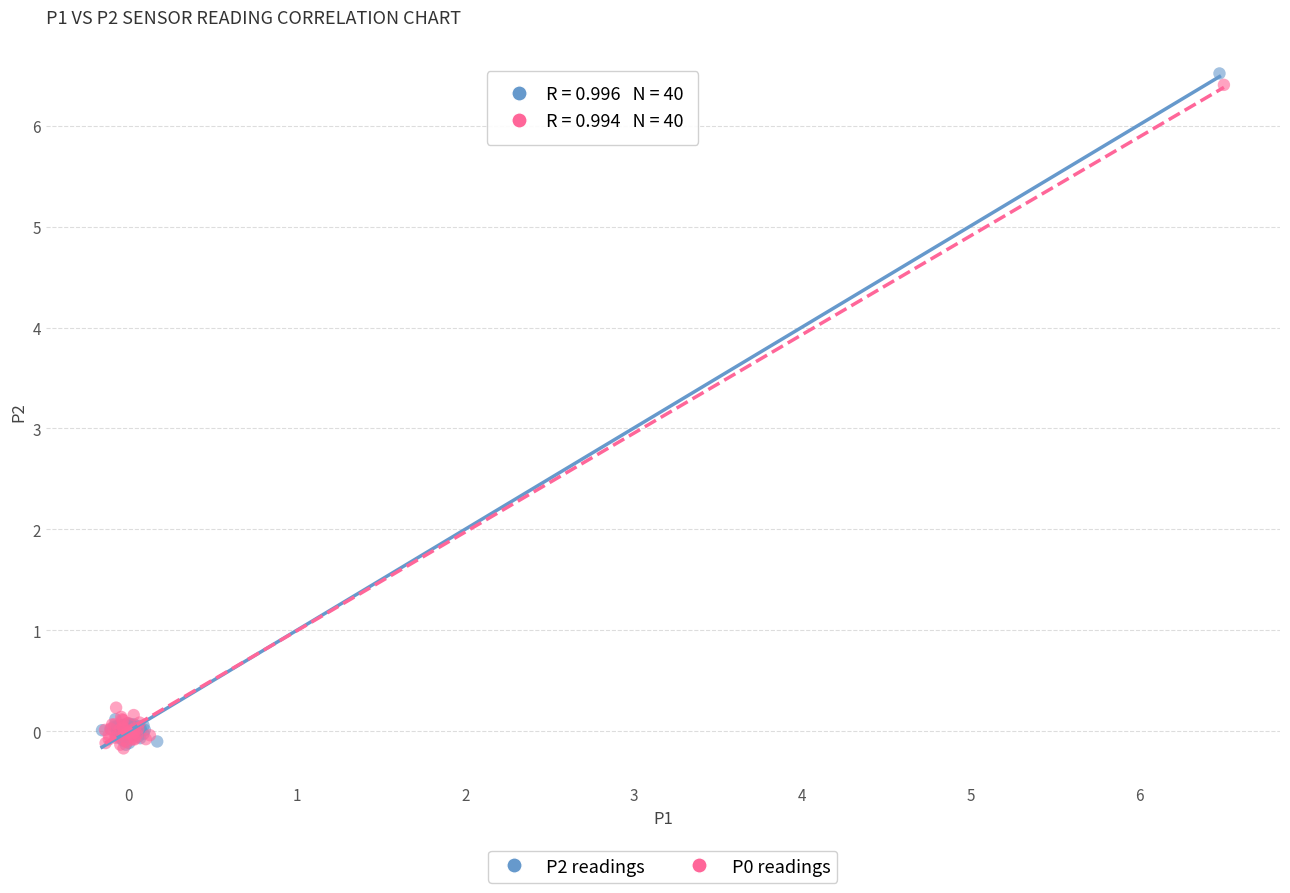

Which series has the widest spread of Y values?

P2 readings